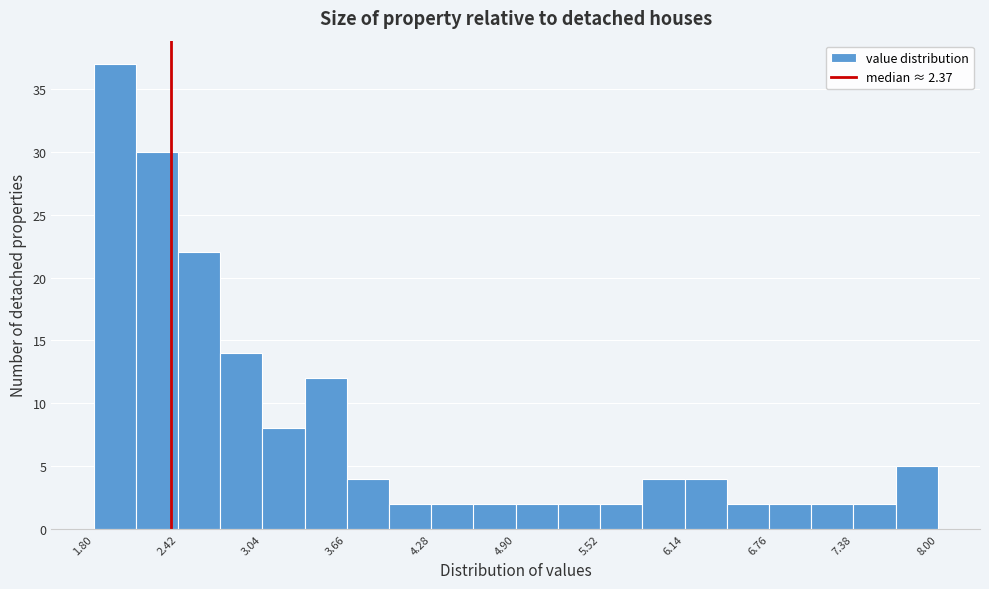

Read against the x-axis, roughly where is the centre of the tallest bar?

2.0